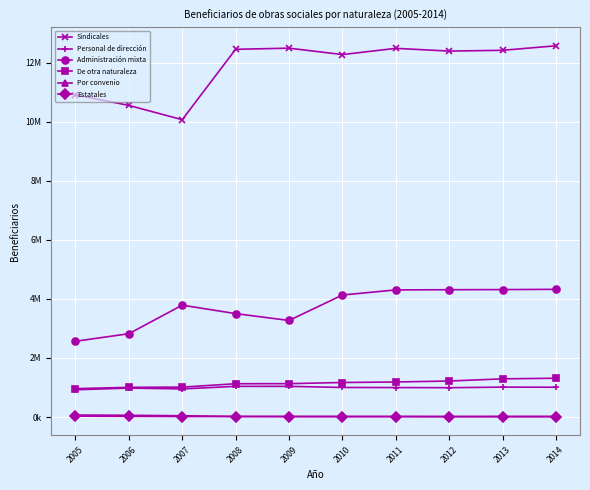

Does the chart have visible grid lines?

Yes